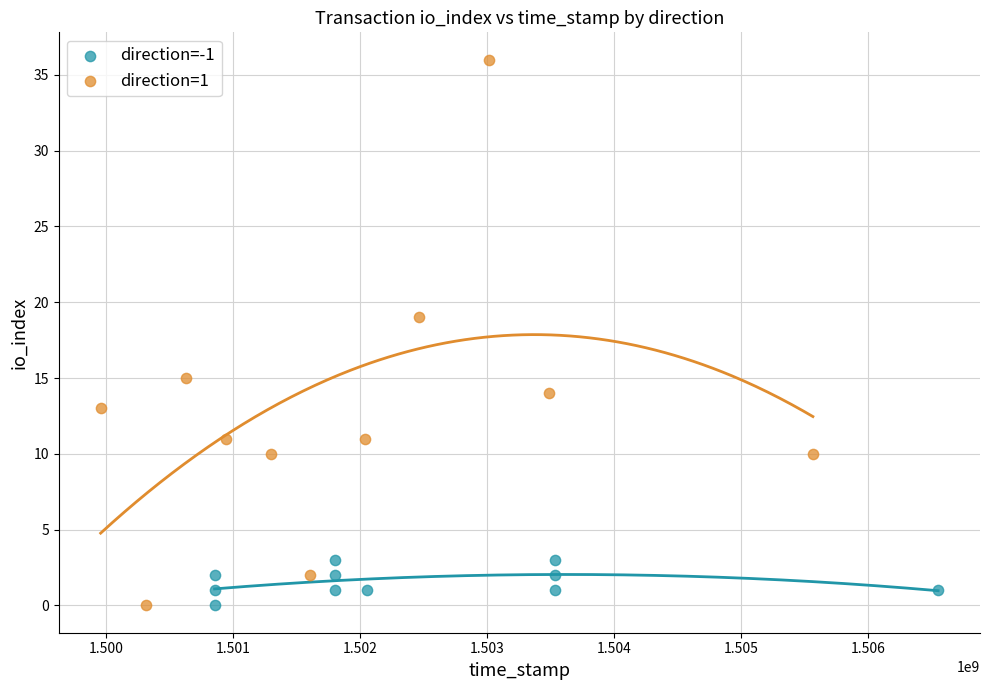

Which series has the widest spread of Y values?

direction=1